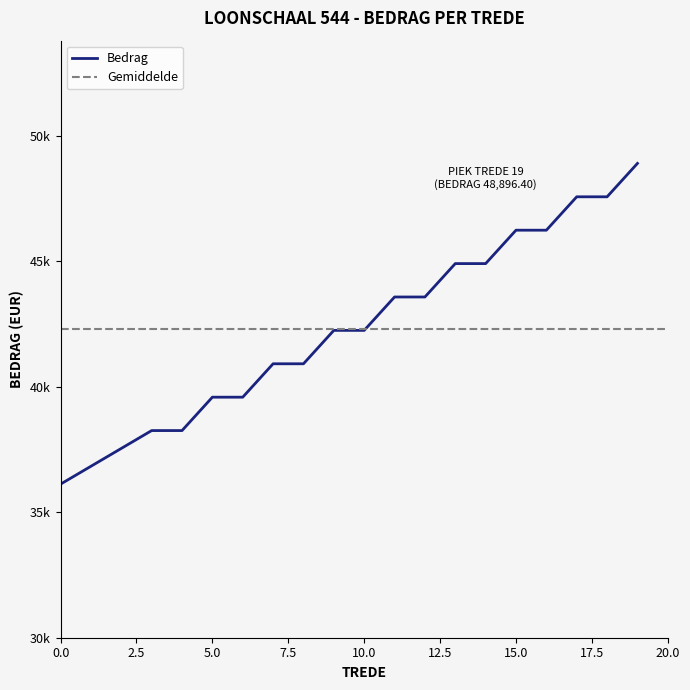

Which category has the highest value across all series?

19